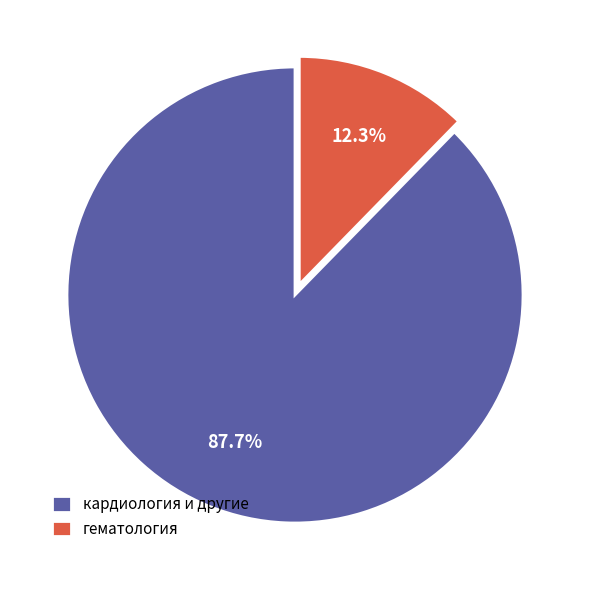

Between гематология and кардиология и другие, which is larger?

кардиология и другие